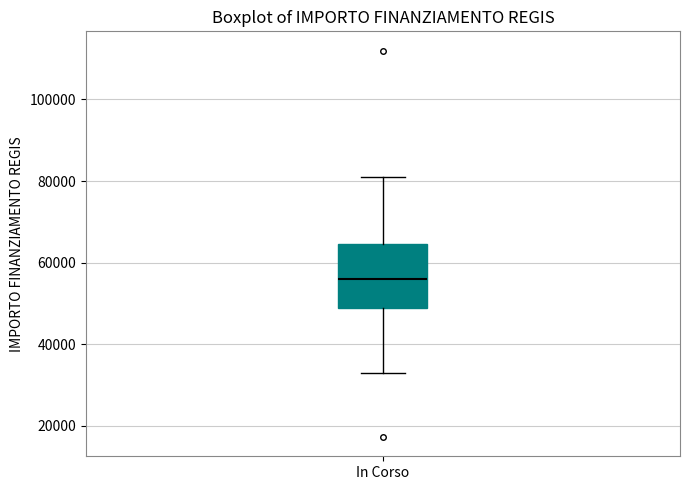

Read this box plot against the y-axis: the position of the median line, the range covered by the box, and the ends of both whiskers. The values are not printed on the chart, so give them approximately, as read against the axis.

median 56000, box 50000 to 64000, whiskers 32000 to 80000